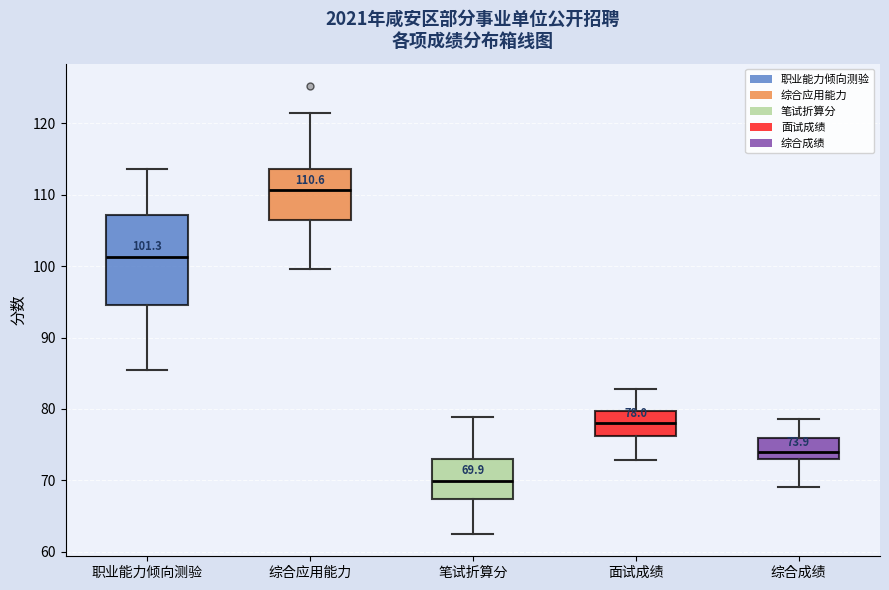

Which box has the highest median line?

综合应用能力